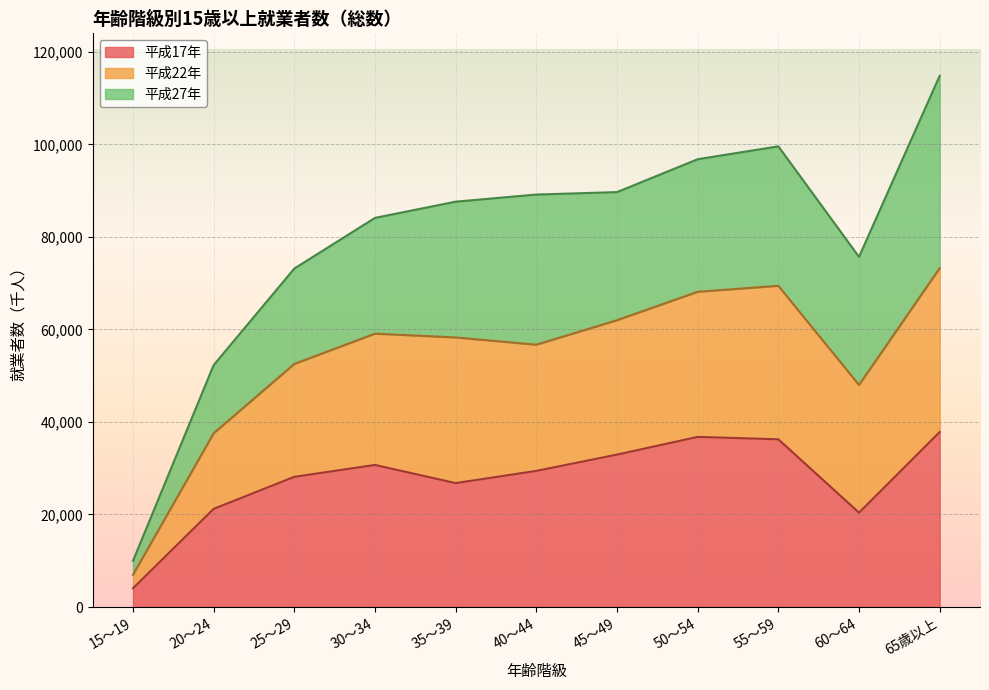

Where is the first local minimum for 平成17年?

35～39